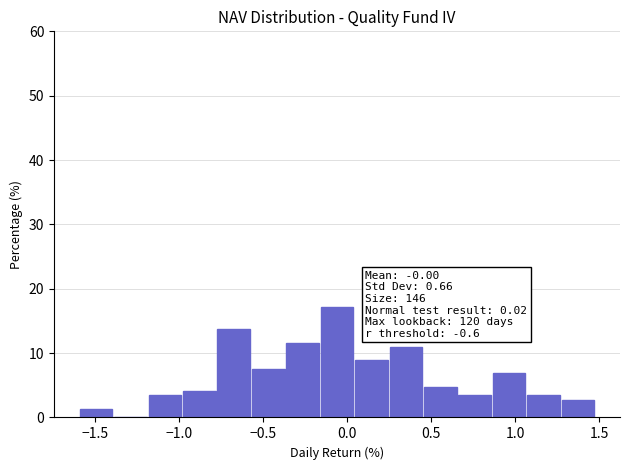

Over which range of the x-axis is the bar tallest?

-0.15 to 0.05